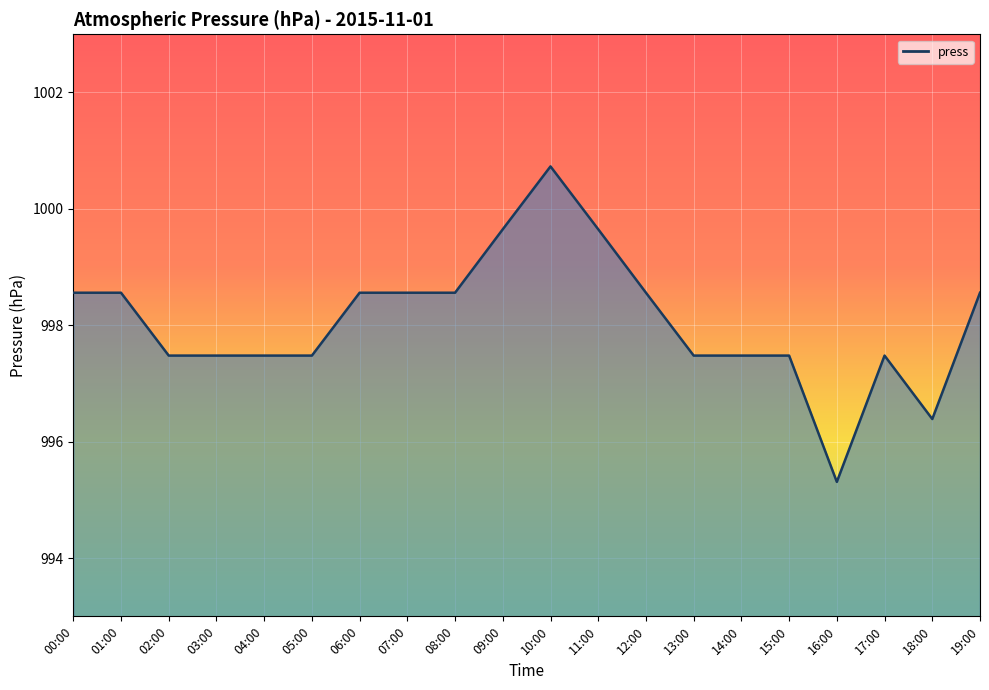

The chart shows a value of 1438.5 at 10:00. True or false?

False